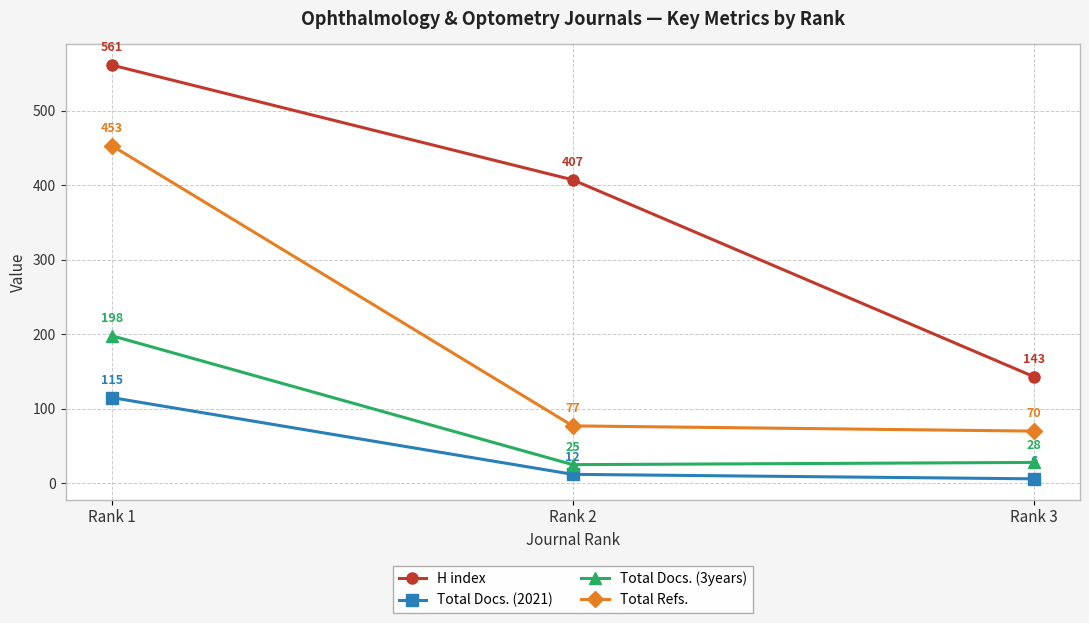

Between Rank 2 and Rank 3, which series saw the biggest shift?

H index